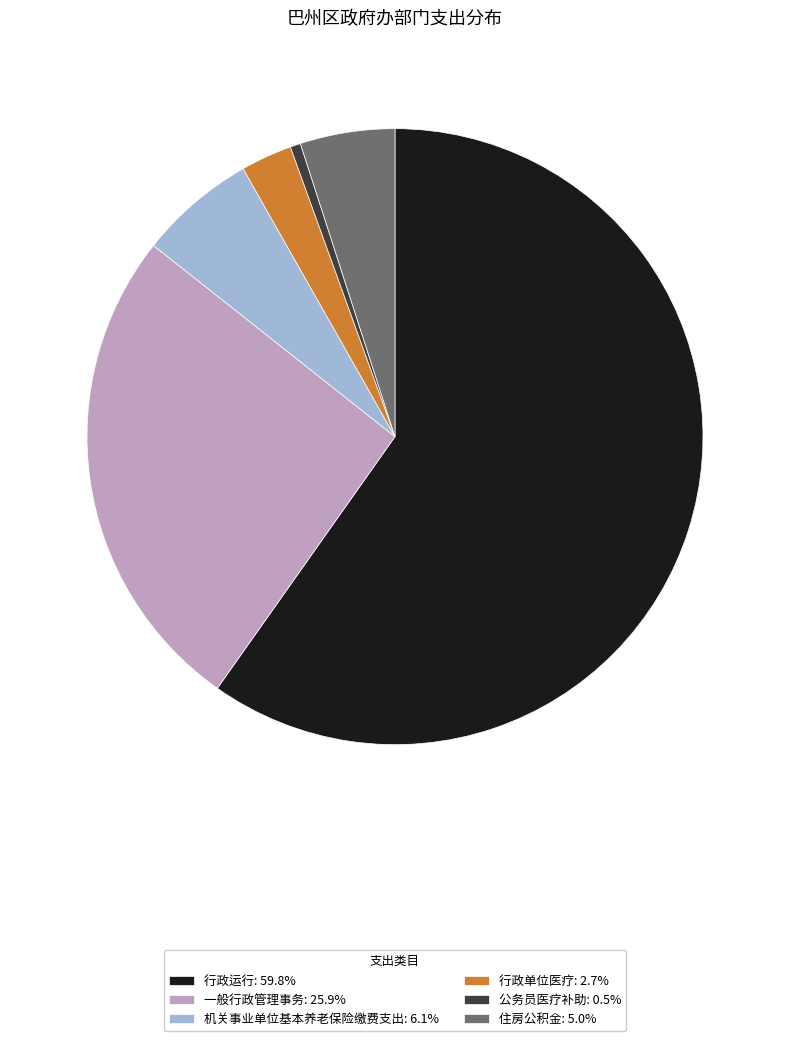

Which category has the smallest portion of the pie?

公务员医疗补助